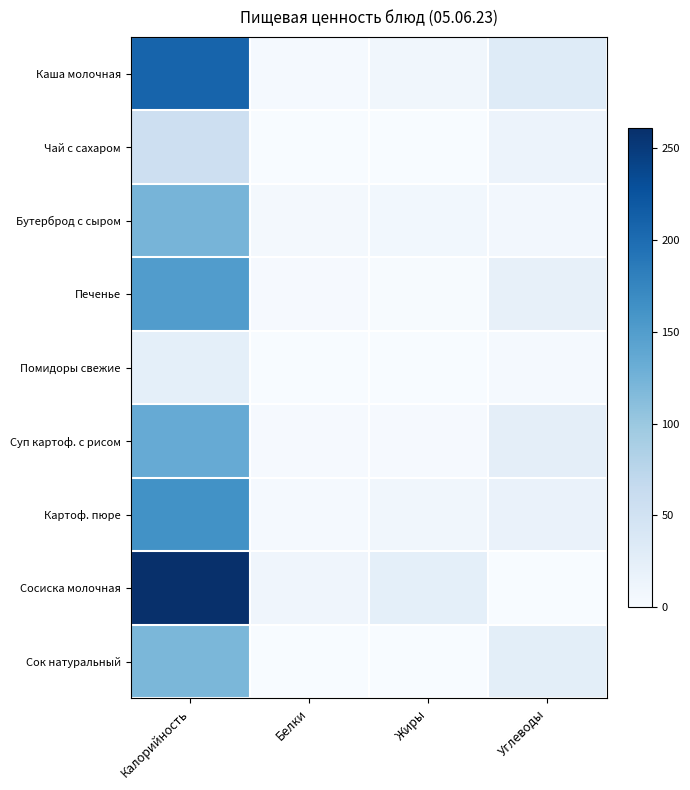

At which category does the chart reach its peak across all series?

Калорийность